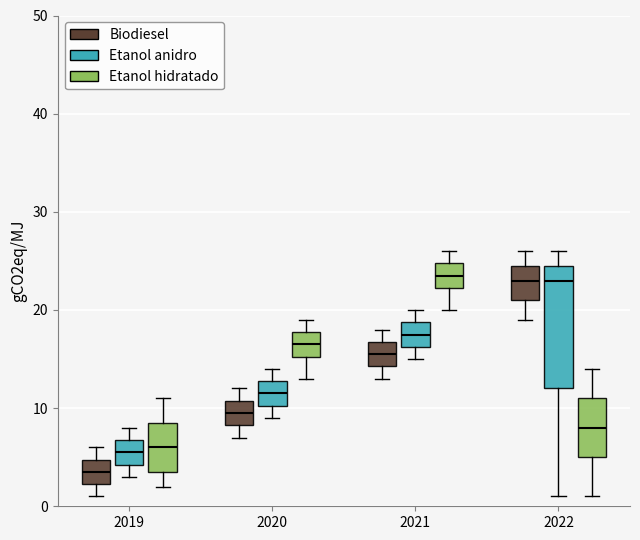

Comparing the boxes themselves (not the whiskers), which one is the tallest?

2022 (Etanol anidro)